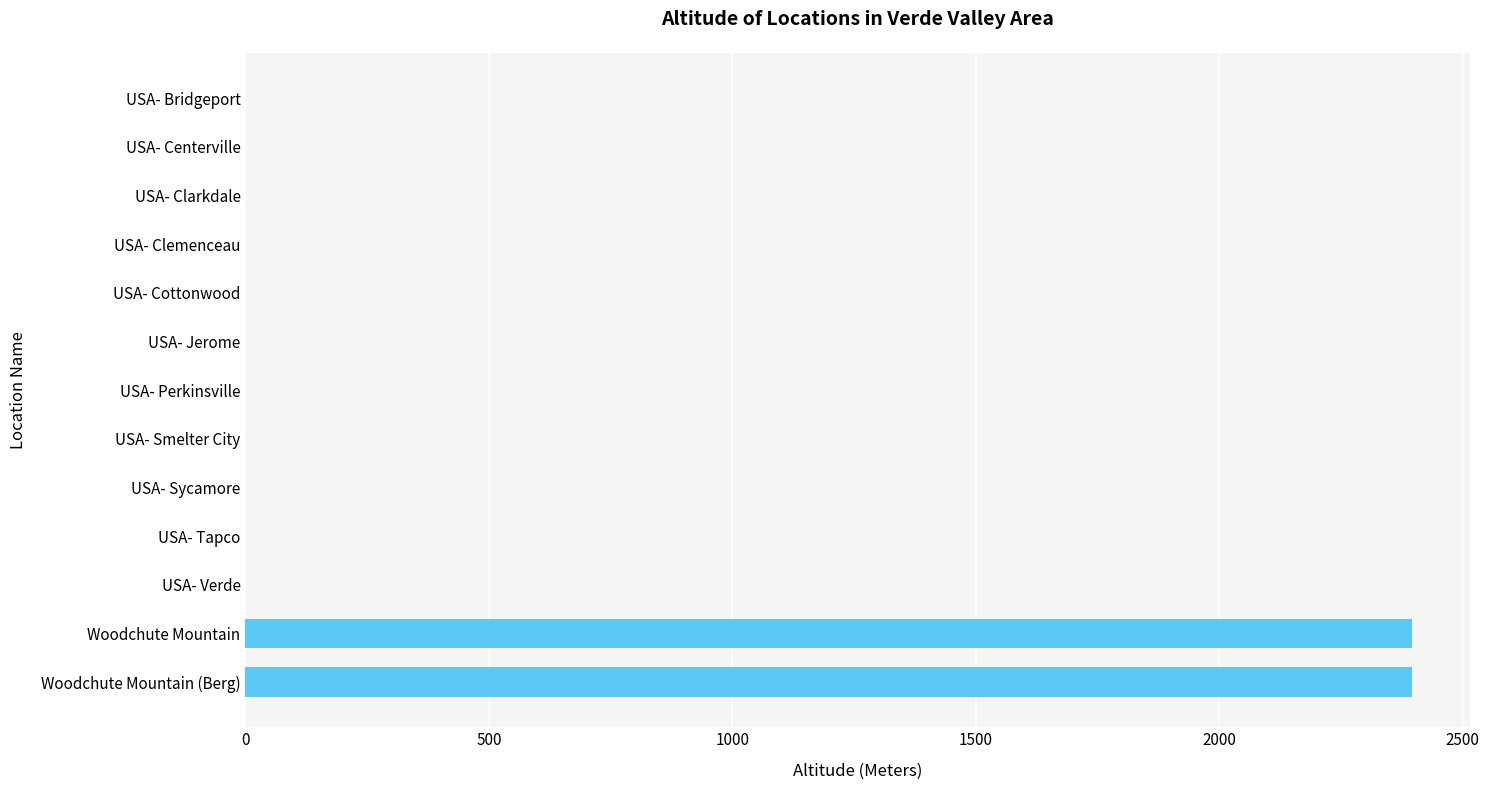

Reading top to bottom, transcribe all the data shown in this chart.

USA- Bridgeport=0	USA- Centerville=0	USA- Clarkdale=0	USA- Clemenceau=0	USA- Cottonwood=0	USA- Jerome=0	USA- Perkinsville=0	USA- Smelter City=0	USA- Sycamore=0	USA- Tapco=0	USA- Verde=0	Woodchute Mountain=2396	Woodchute Mountain (Berg)=2396